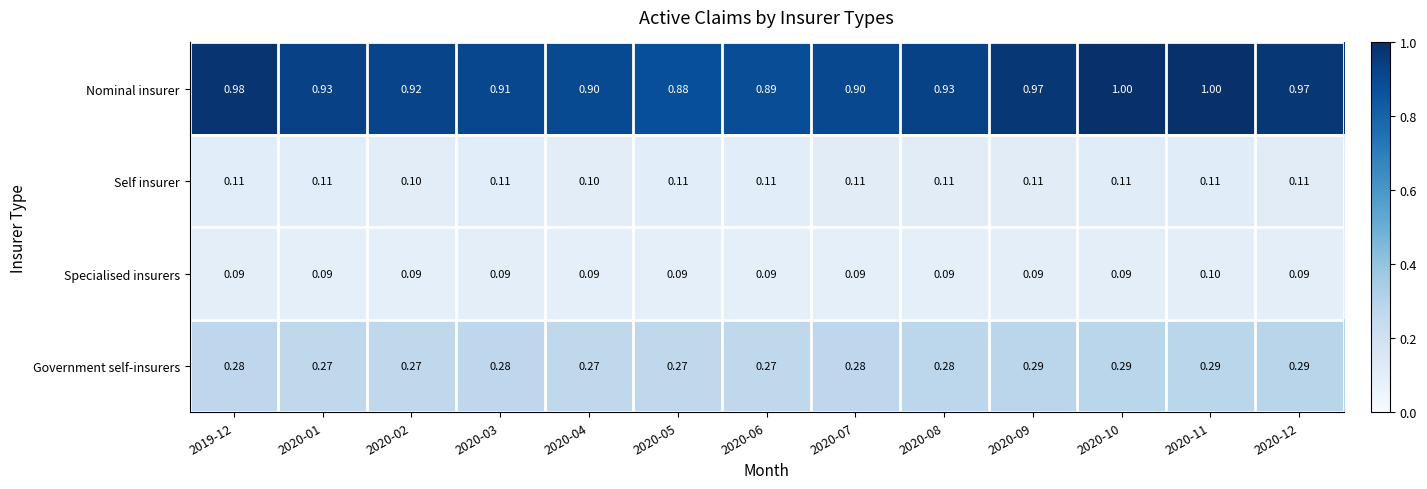

Which series has the largest total across all categories?

Nominal insurer